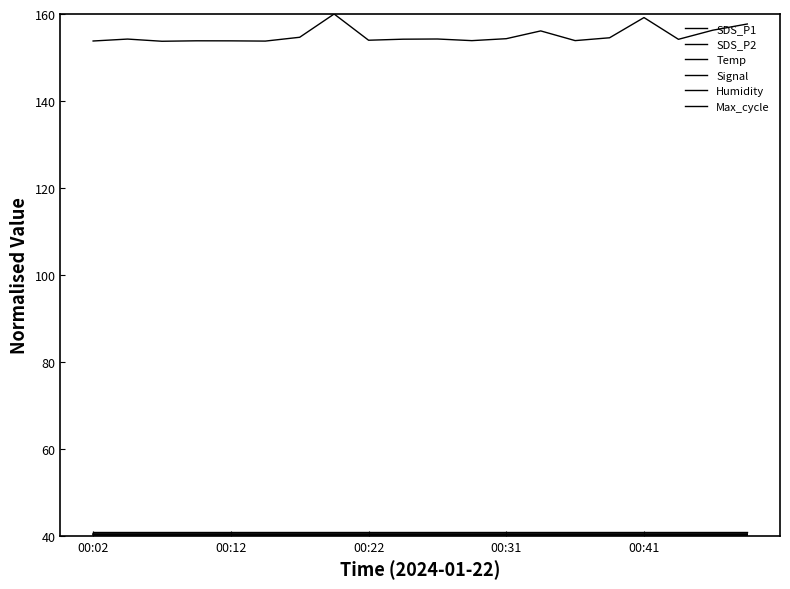

What is the value of the Humidity point at the 3rd from the left?

40.9